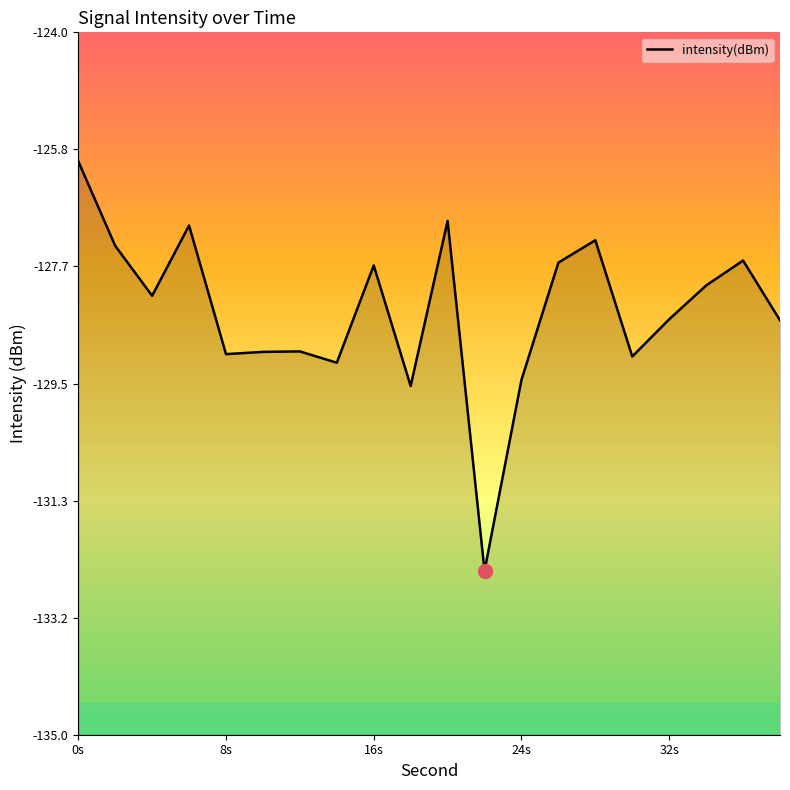

The chart shows a value of -33.7 at 18. True or false?

False